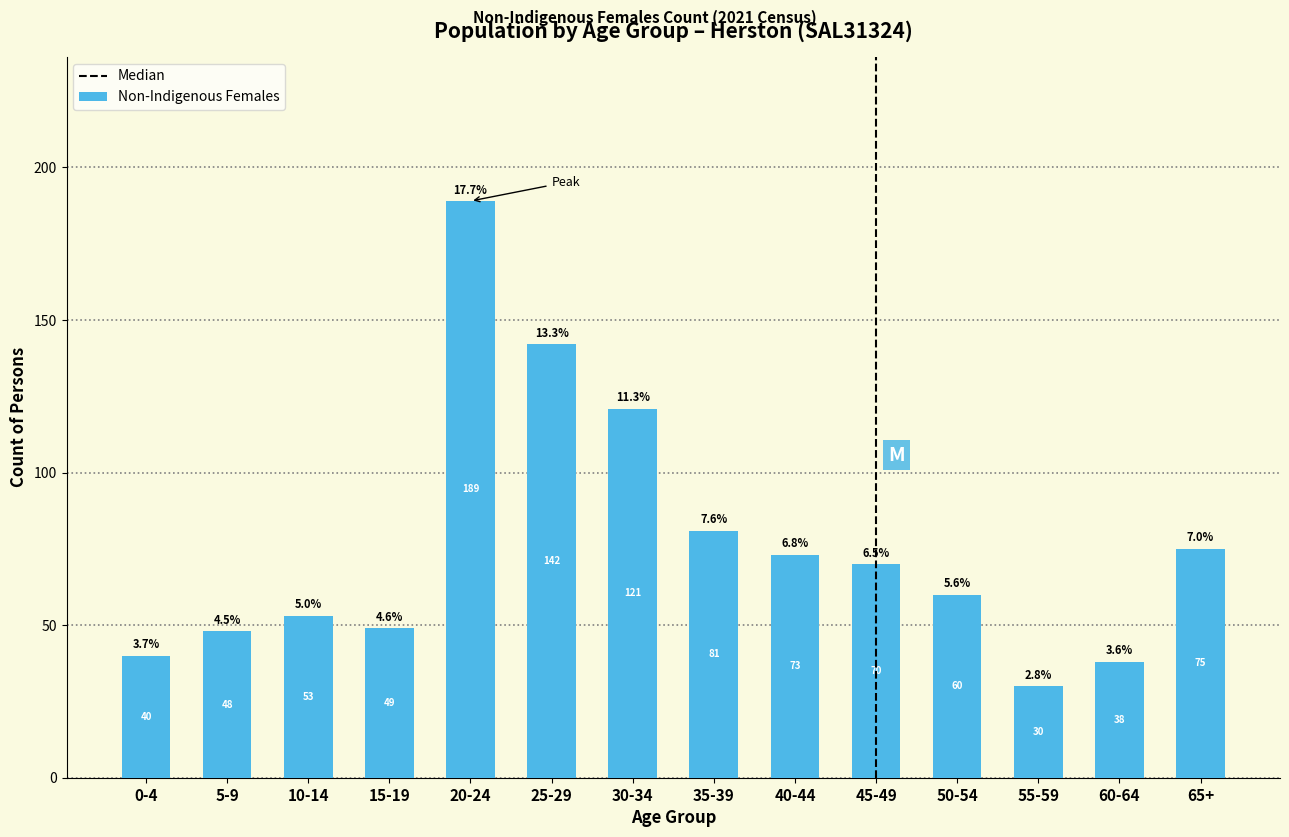

Reading right to left, transcribe all the data shown in this chart.

65+=75	60-64=38	55-59=30	50-54=60	45-49=70	40-44=73	35-39=81	30-34=121	25-29=142	20-24=189	15-19=49	10-14=53	5-9=48	0-4=40